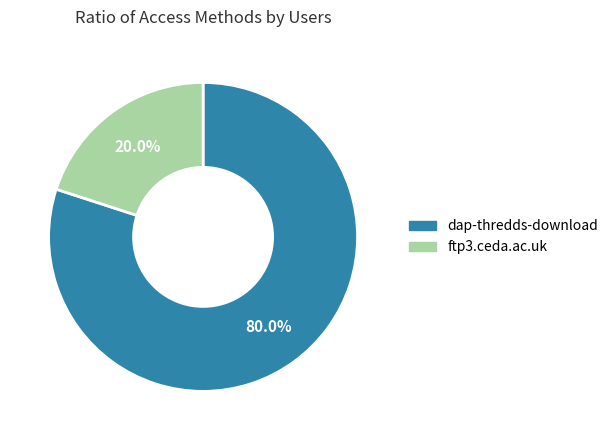

How much of the chart is everything except dap-thredds-download?

20.0%